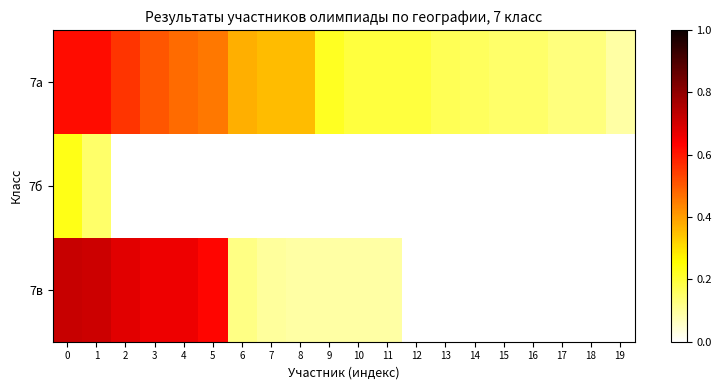

At which label does 7б reach its minimum?

1